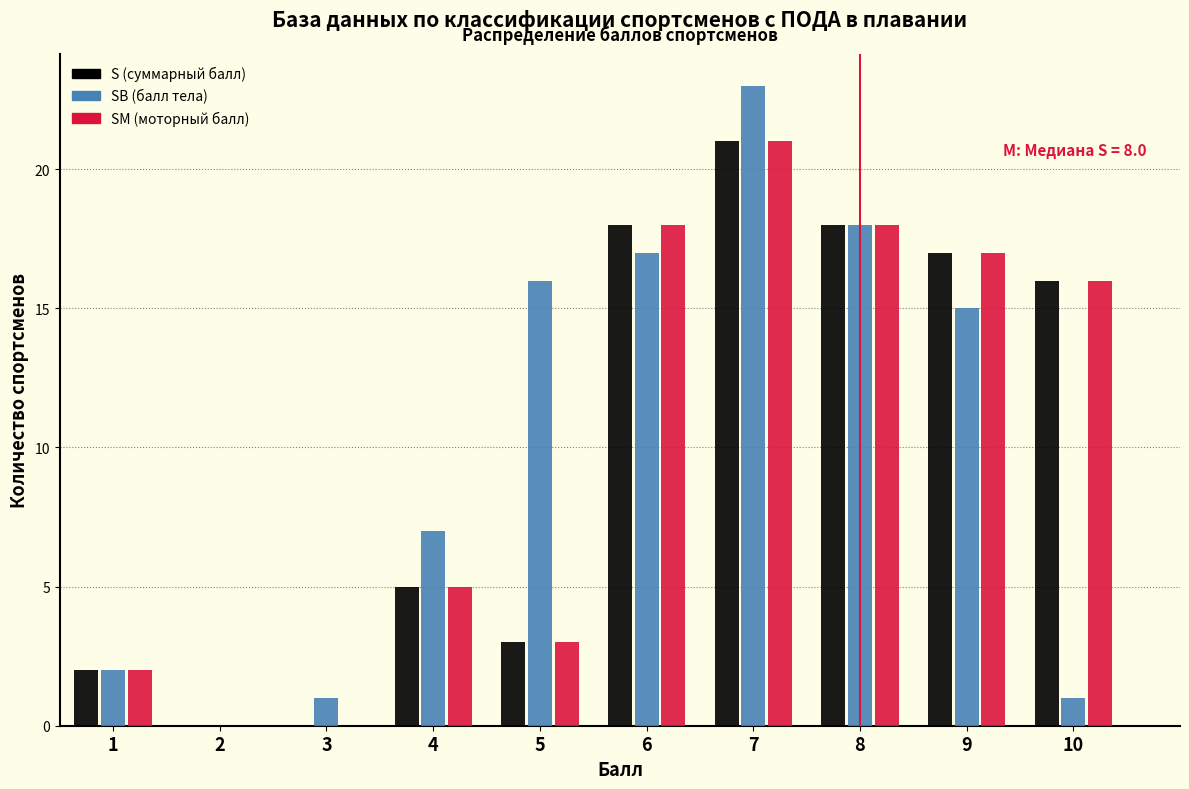

Reading right to left, what are all the values shown in this chart?

S (суммарный балл): 10=16	9=17	8=18	7=21	6=18	5=3	4=5	3=0	2=0	1=2
SB (балл тела): 10=1	9=15	8=18	7=23	6=17	5=16	4=7	3=1	2=0	1=2
SM (моторный балл): 10=16	9=17	8=18	7=21	6=18	5=3	4=5	3=0	2=0	1=2